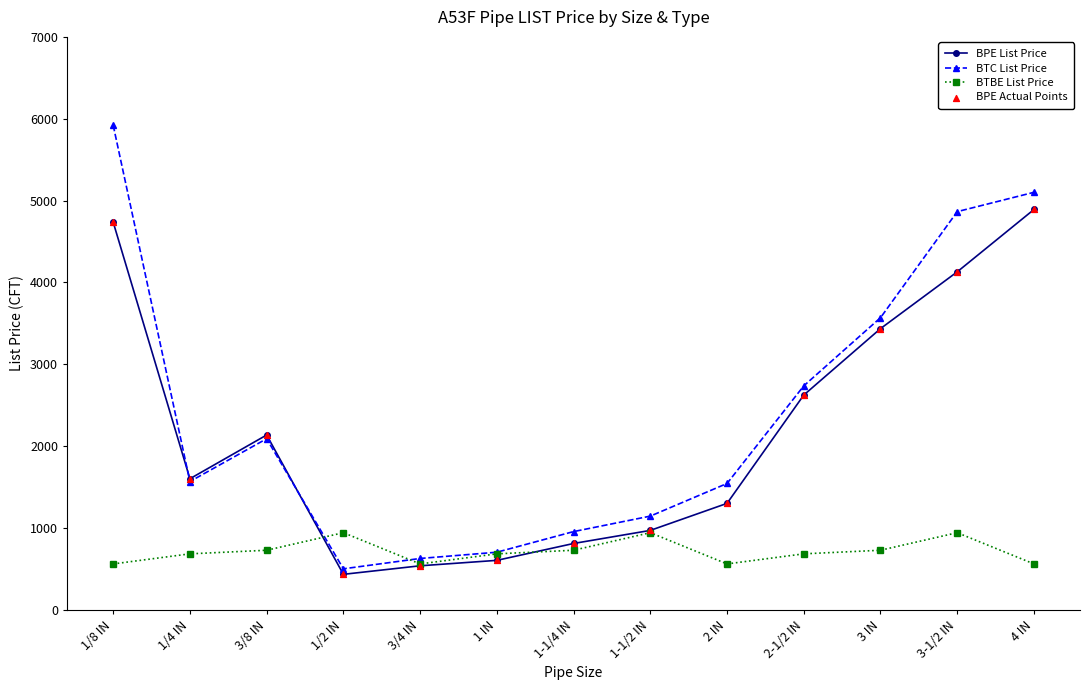

Which series has the largest range (max minus min)?

BTC List Price